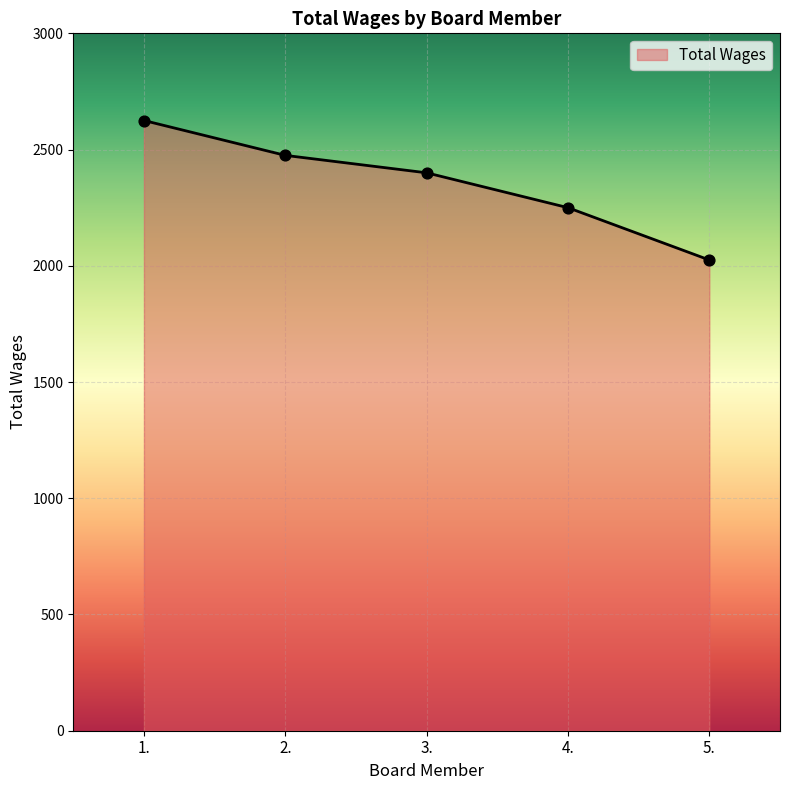

What is the change in value from 1. to 3.?

-225